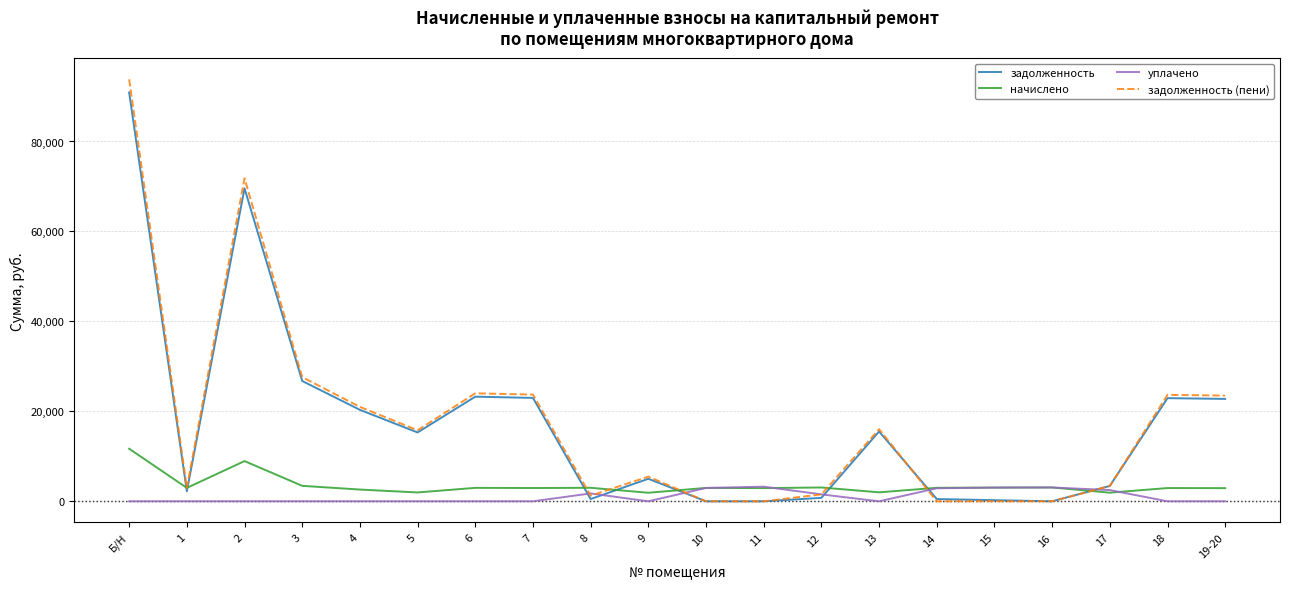

What are all the series names shown in the legend?

задолженность, начислено, уплачено, задолженность (пени)